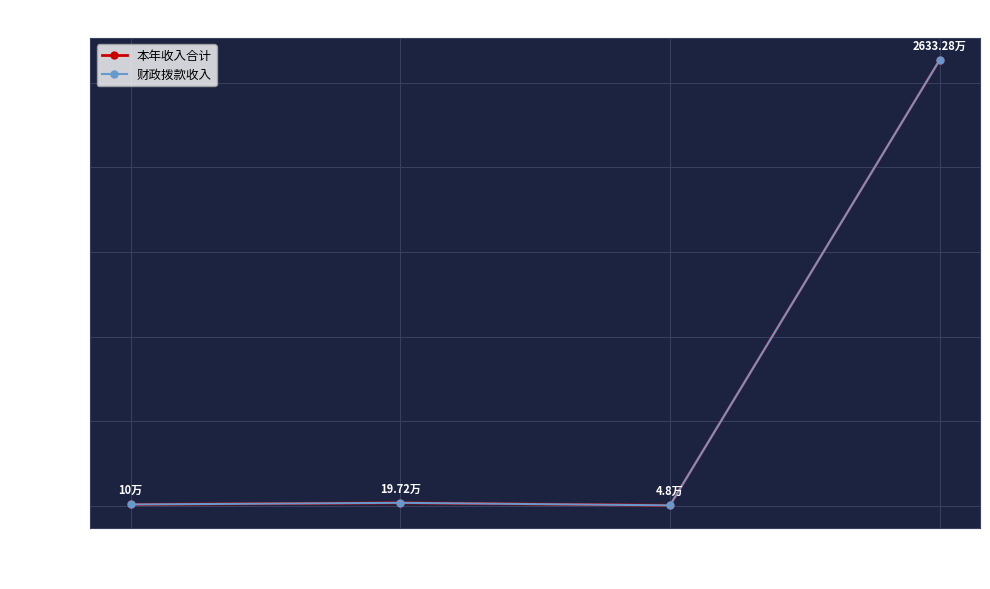

List the labels in order of 财政拨款收入 value, smallest first.

卫生健康支出, 一般公共服务支出, 社会保障和就业支出, 农林水支出